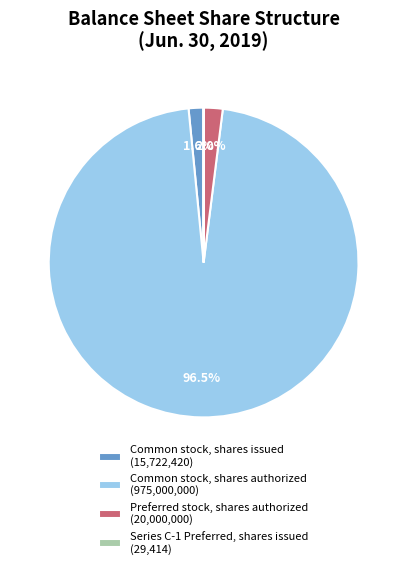

Which category has the biggest portion of the pie?

Common stock, shares authorized (975,000,000)